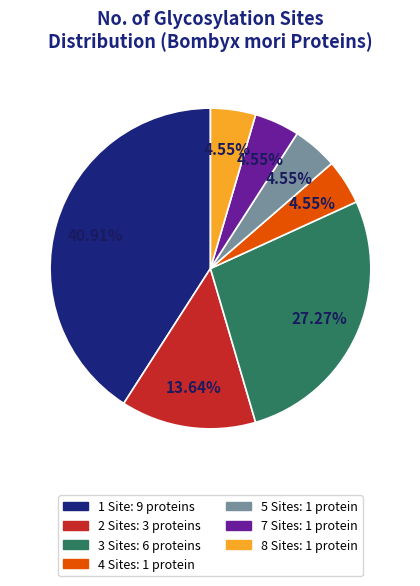

Is there any slice that represents more than half of the pie?

No